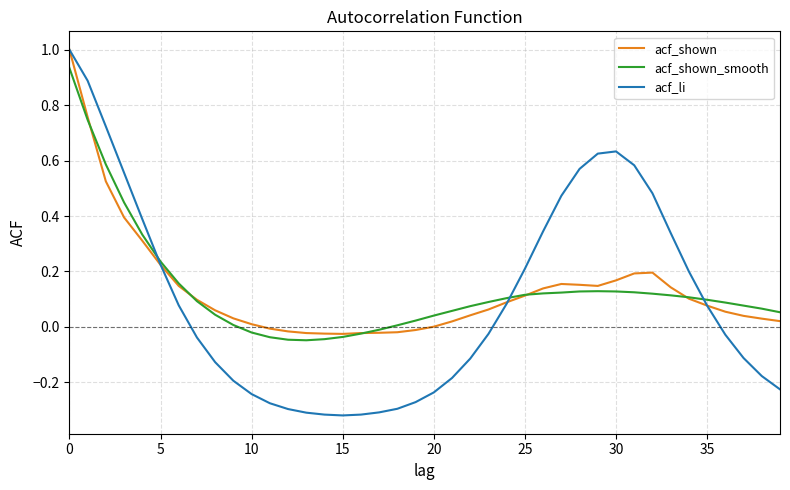

What is the maximum value for acf_li?

1.0